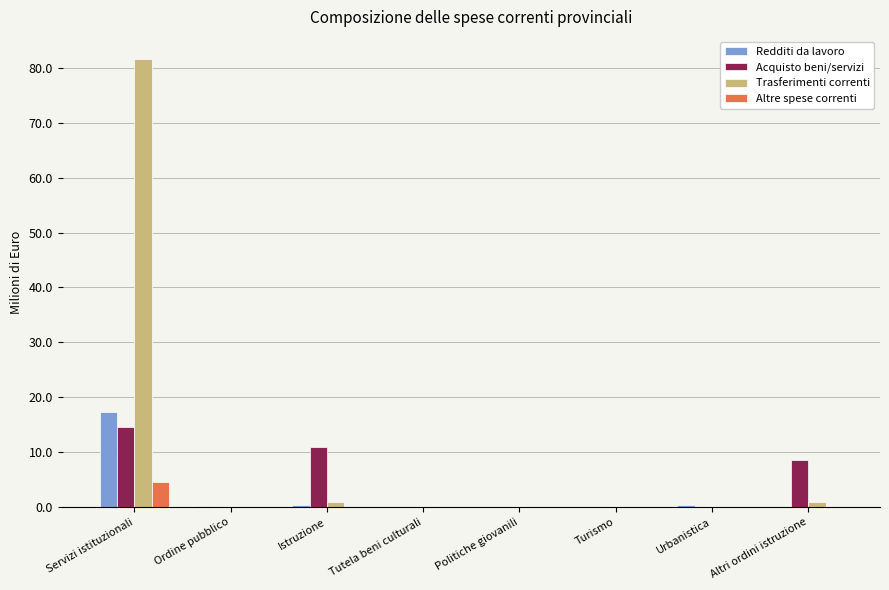

How many groups of bars are there?

8